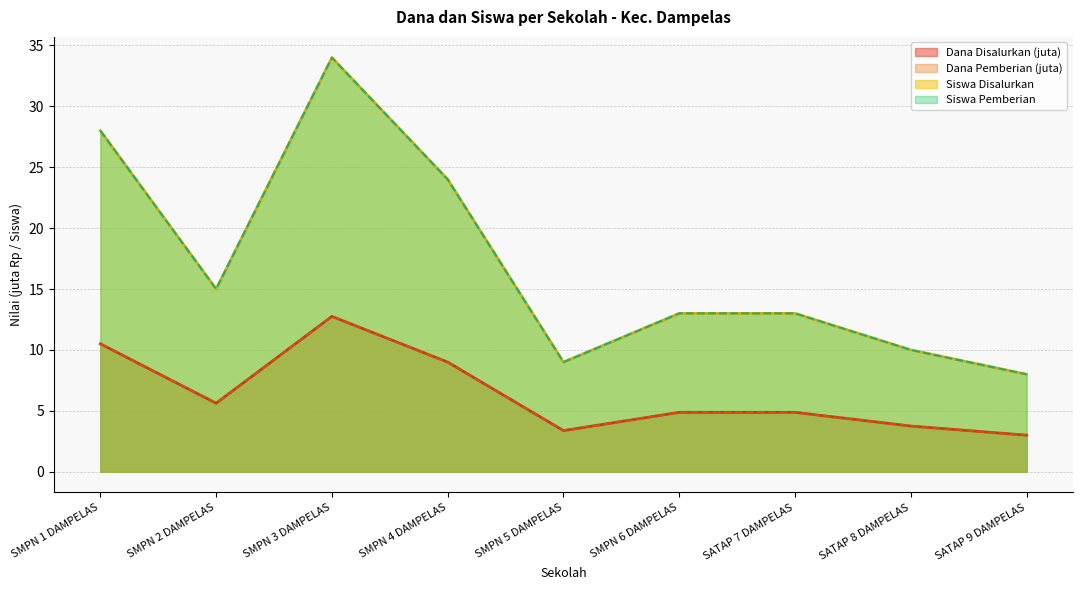

In Dana Disalurkan, how many points are lower than both neighbors (excluding endpoints)?

2